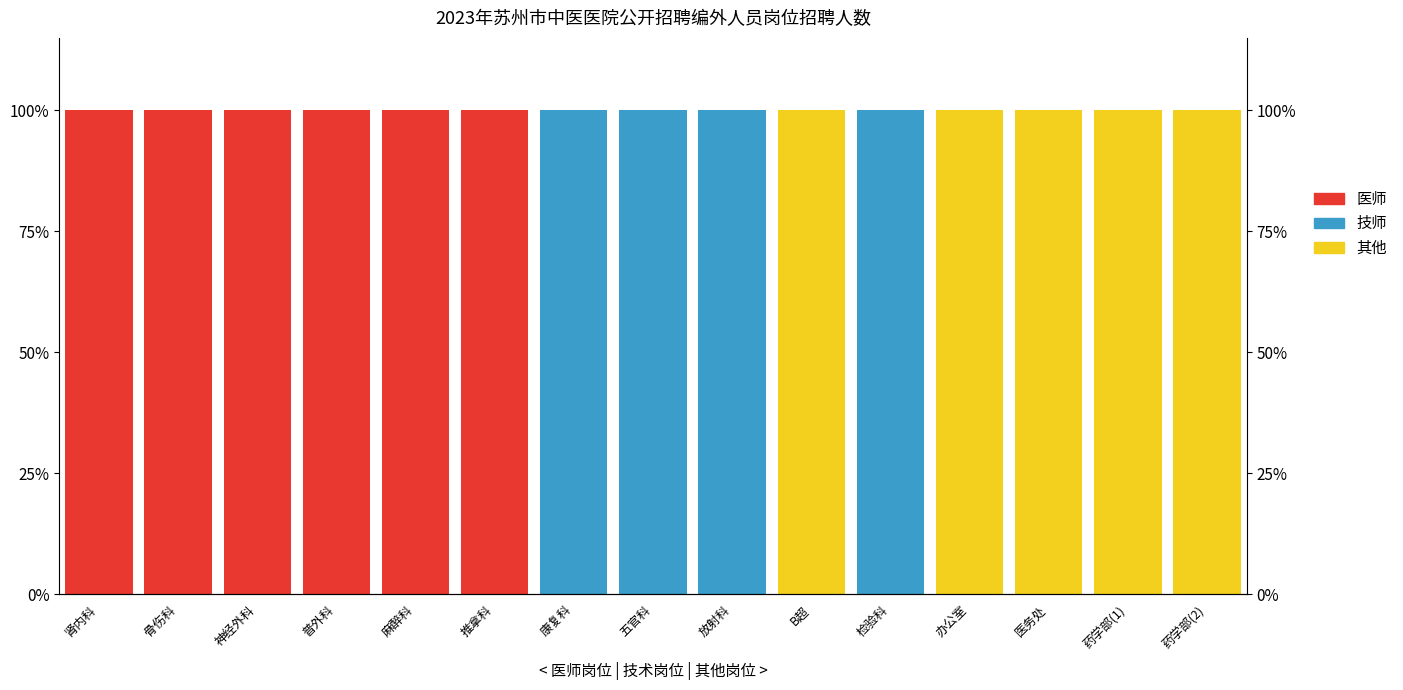

What position from the right is 康复科?

9